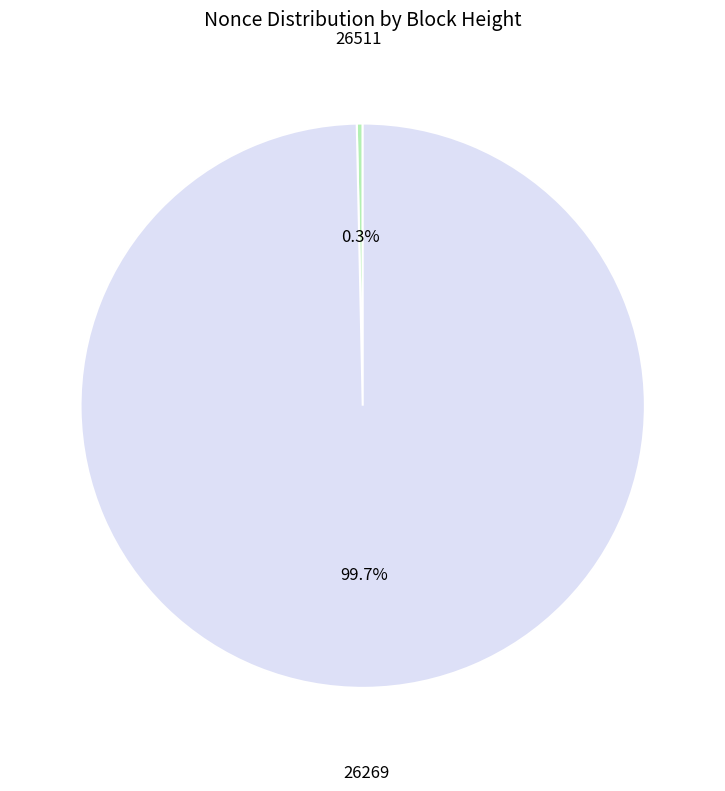

Is there a majority slice in this chart?

Yes